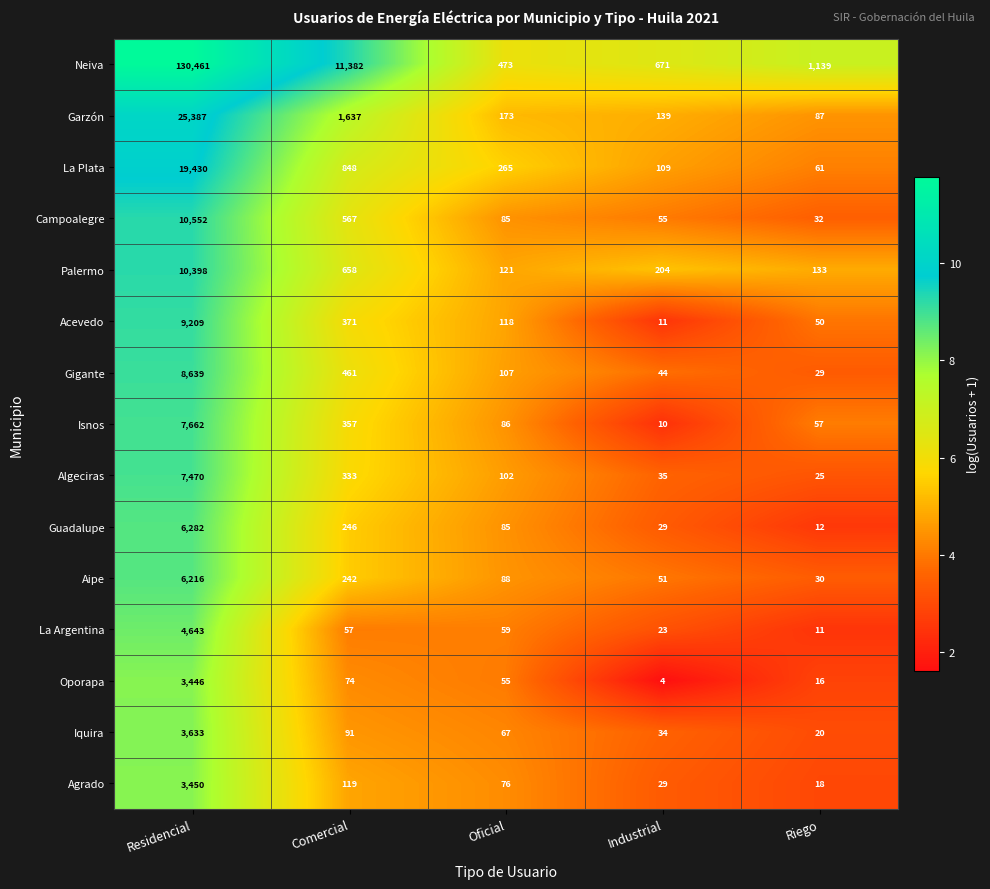

At which label is Agrado closest to 1734?

Comercial